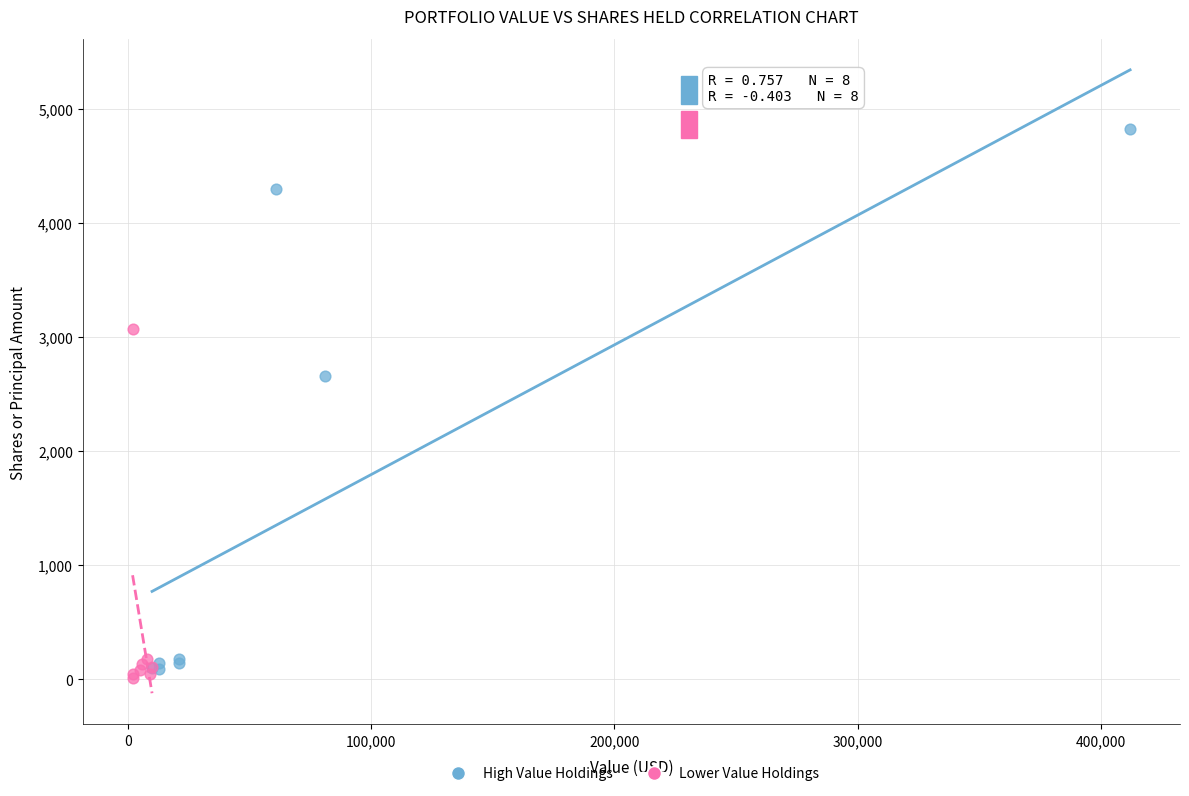

Which series has the largest Y range (max minus min)?

High Value Holdings